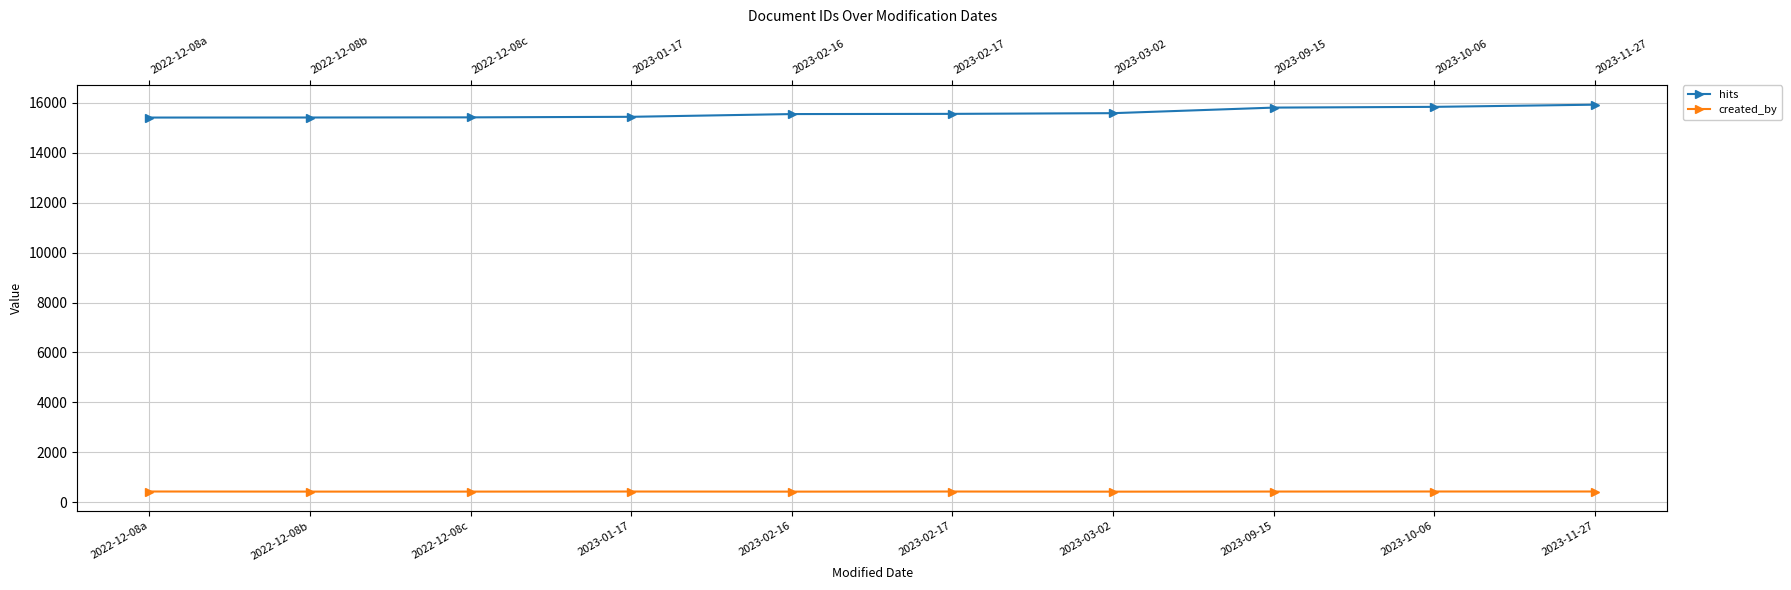

True or false: hits has a value of 15446 at 2023-01-17.

True